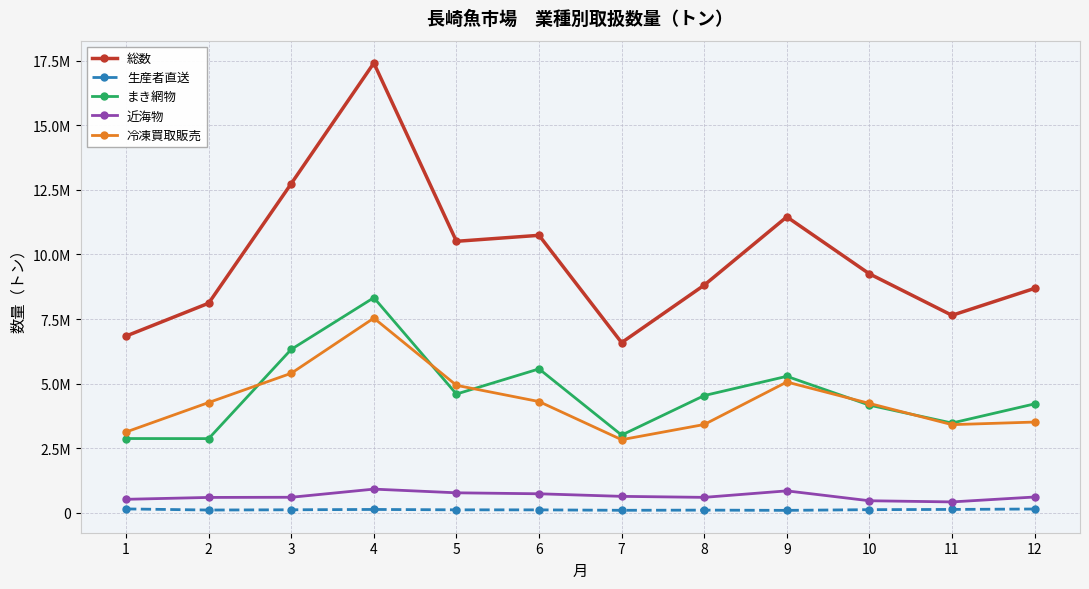

What is the greatest value displayed?

17405326